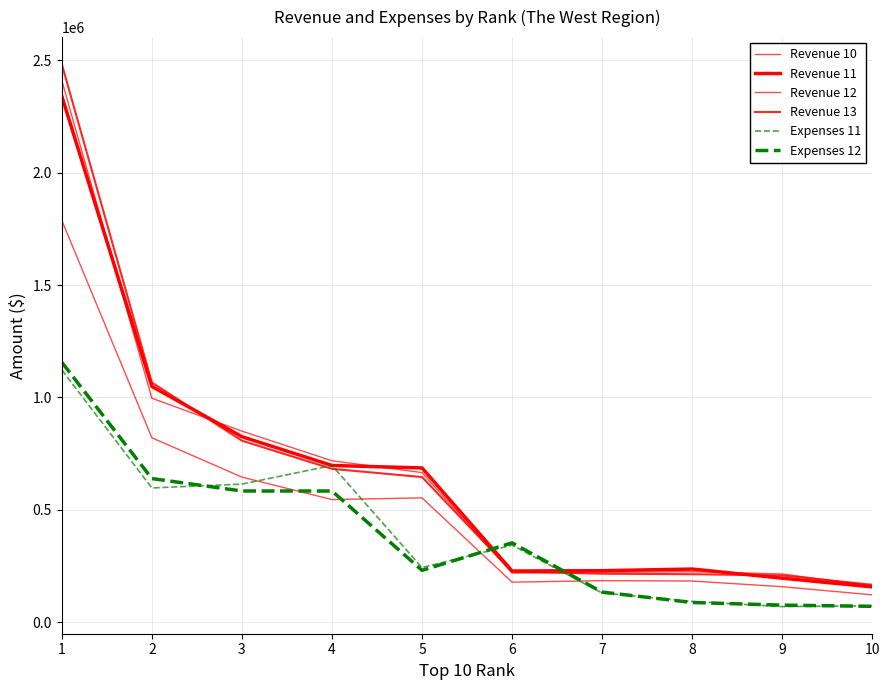

What is the difference between the maximum and second lowest values in the Revenue 10 series?

1630573.8